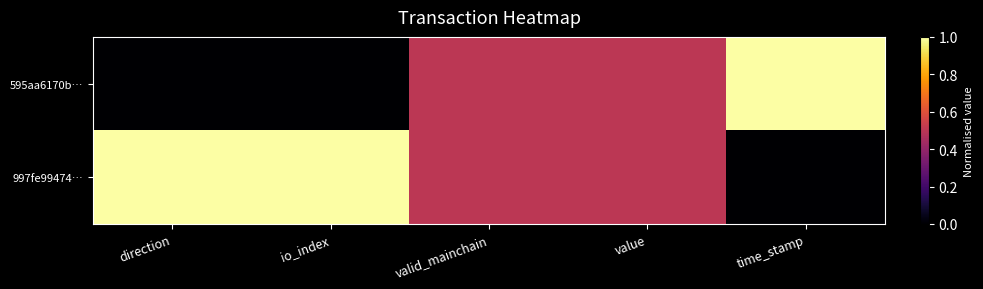

Which series has the largest total across all categories?

997fe99474…